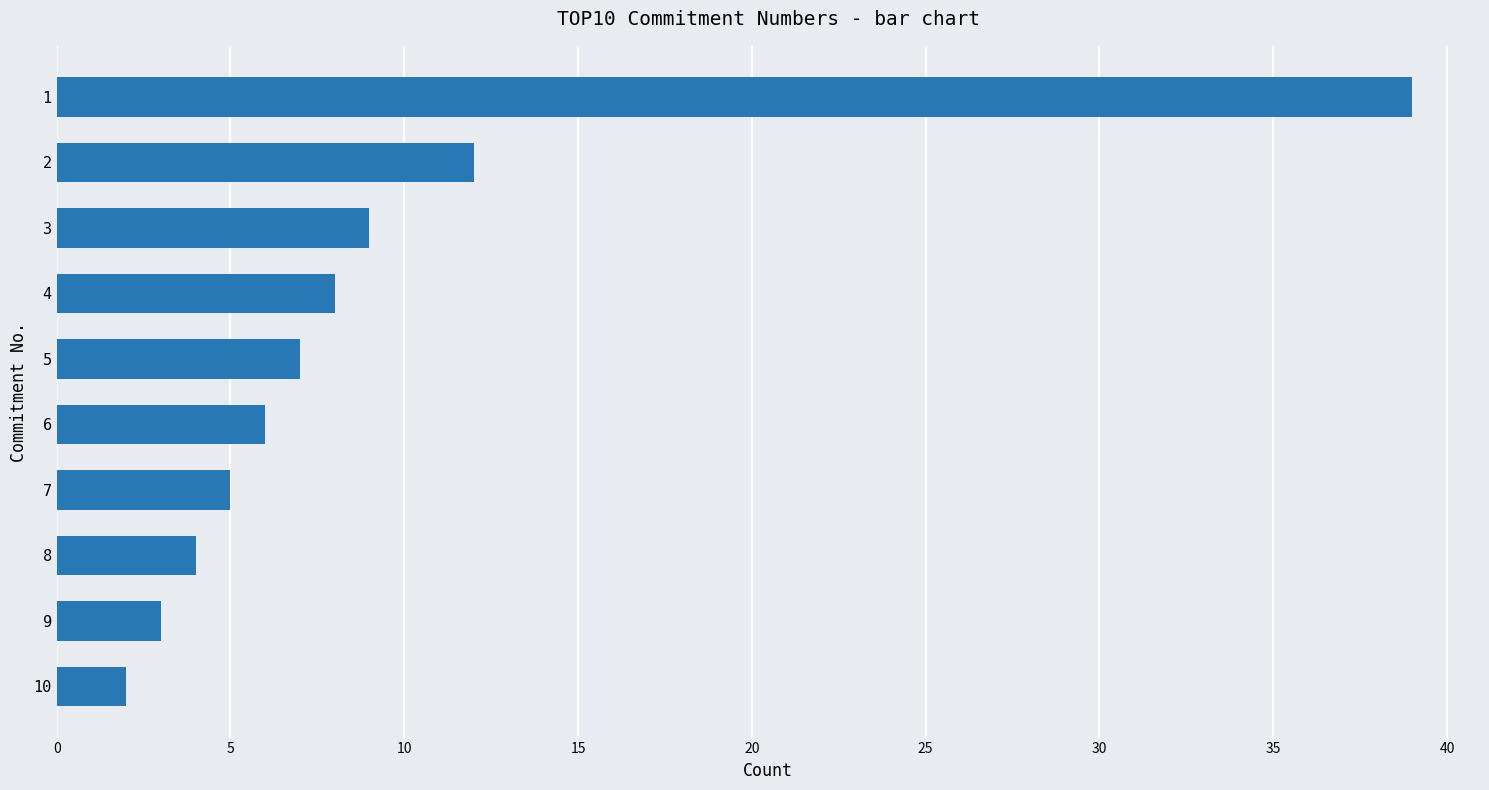

What is the greatest value displayed?

39